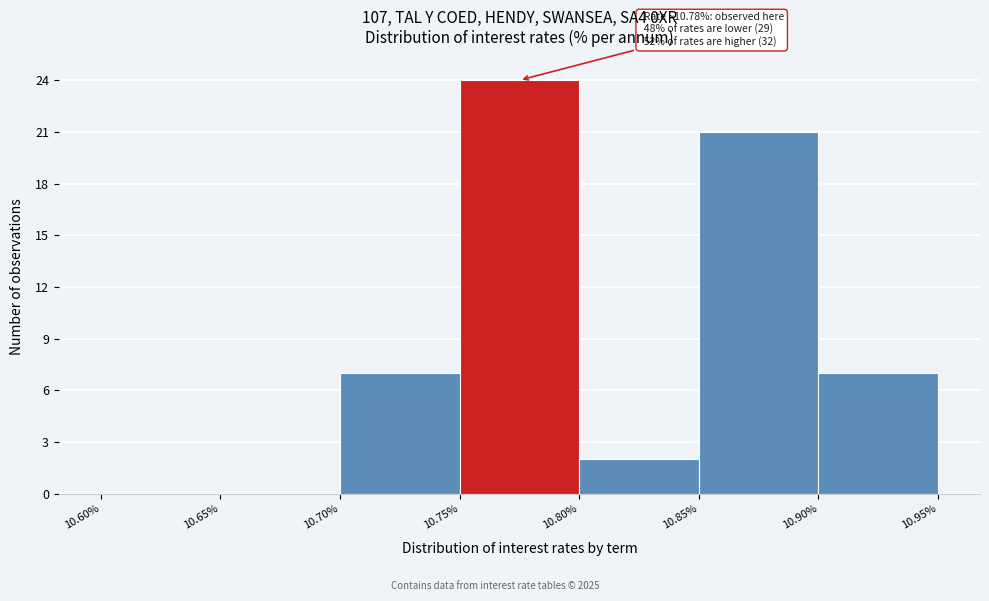

Over which range of the x-axis is the bar tallest?

10.75% to 10.80%